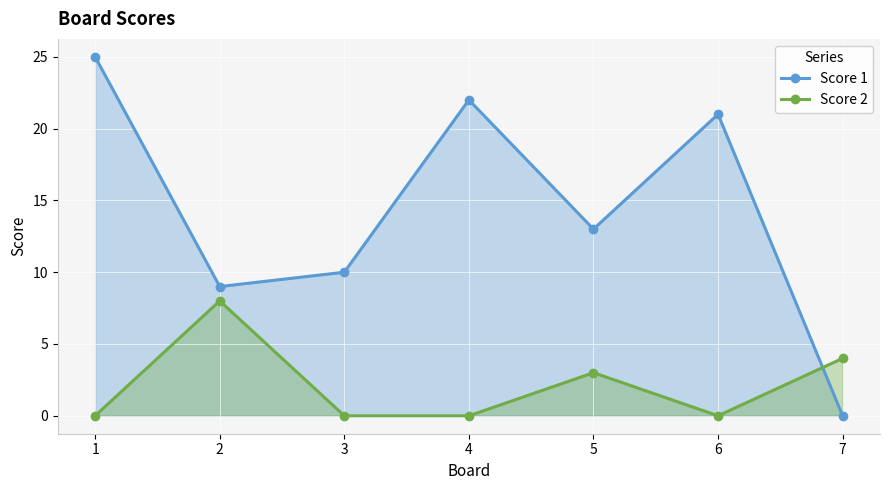

What is the value of the Score 2 point at the 2nd from the left?

8